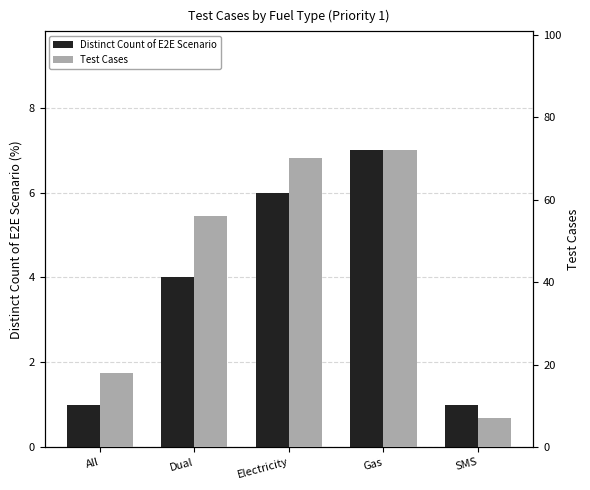

What is the total value across all series at SMS?

8